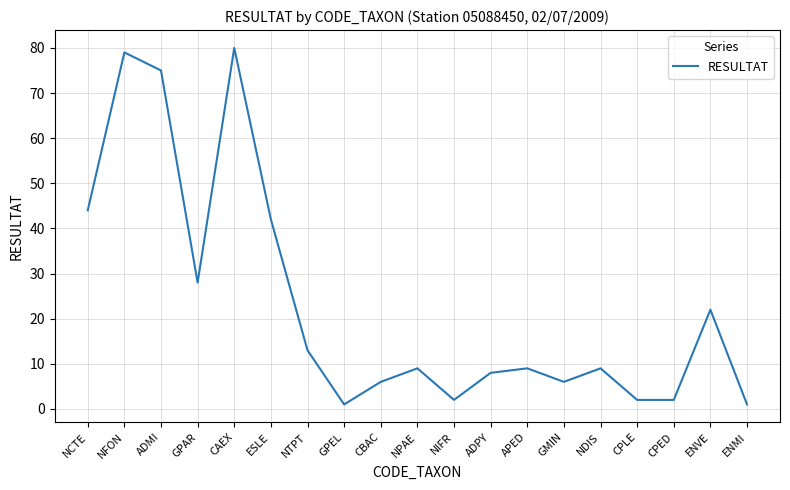

What is the change in value from GPAR to NDIS?

-19